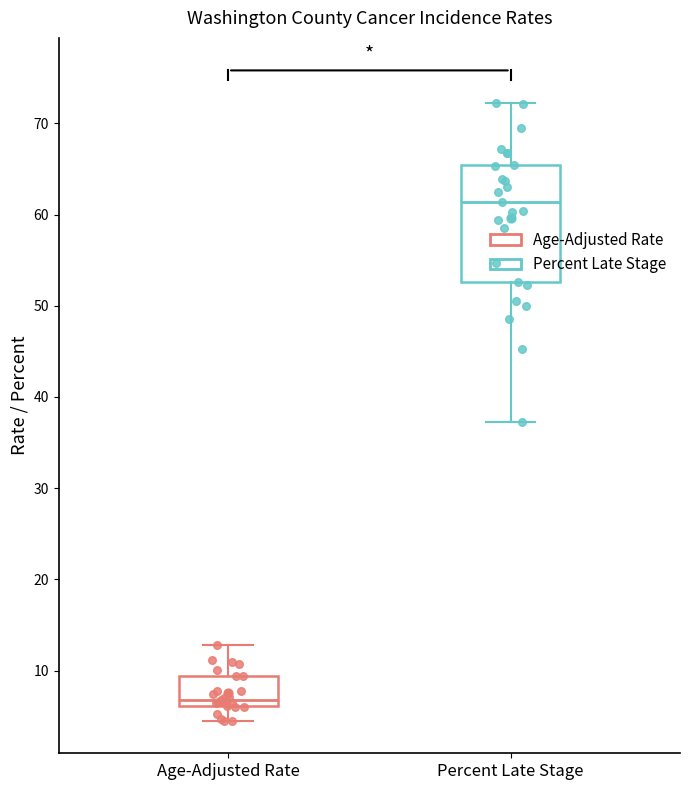

Where does the upper whisker of the box for Age-Adjusted Rate end on the y-axis? The values are not printed on the chart, so give them approximately, as read against the axis.

13